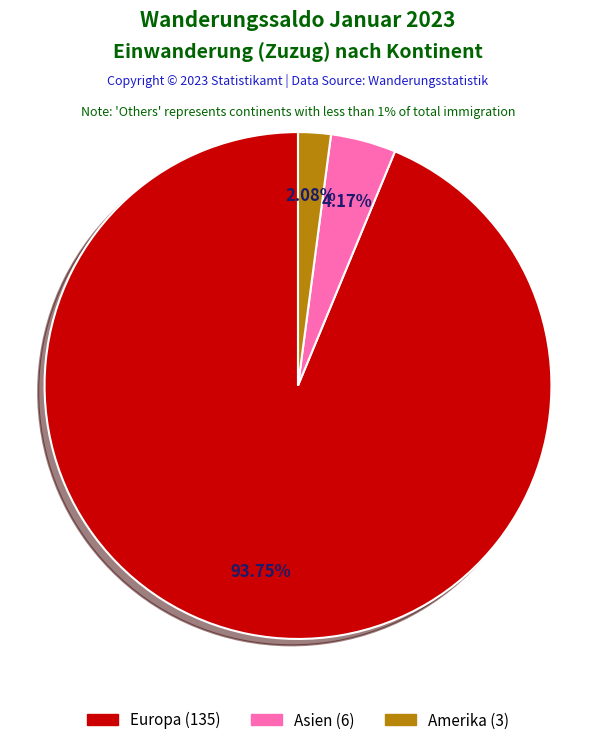

Is there any slice that represents more than half of the pie?

Yes